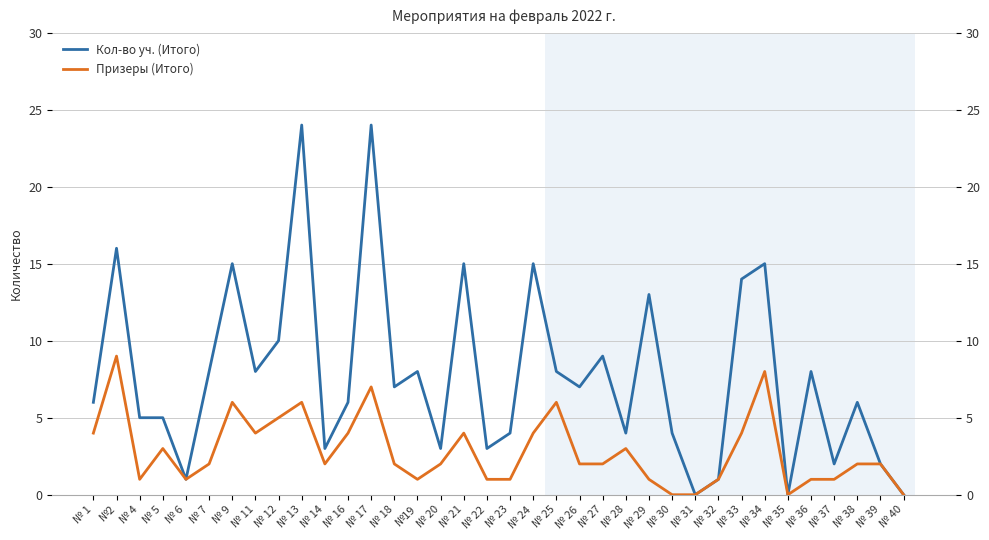

How many lines are shown in the chart?

2